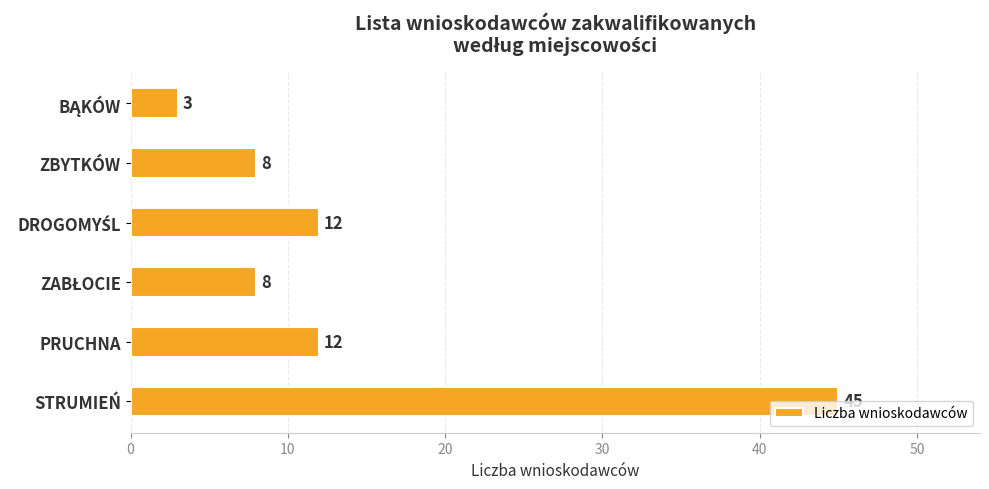

The chart shows a value of 12 at ZBYTKÓW. True or false?

False